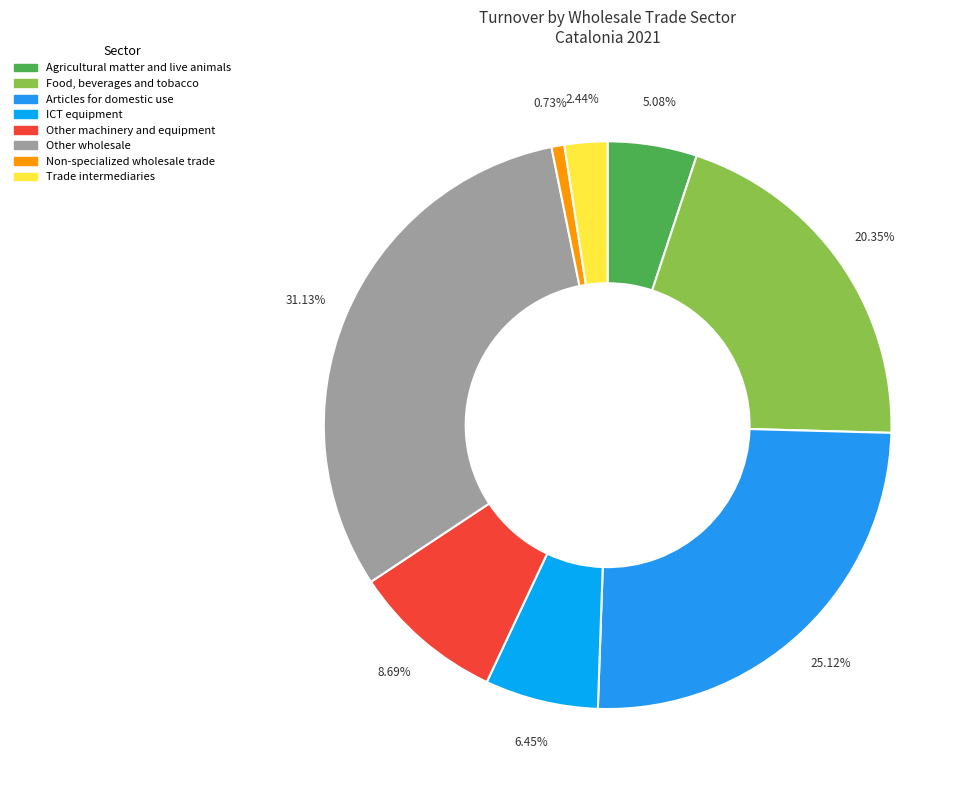

Is Other wholesale the majority of the pie?

No